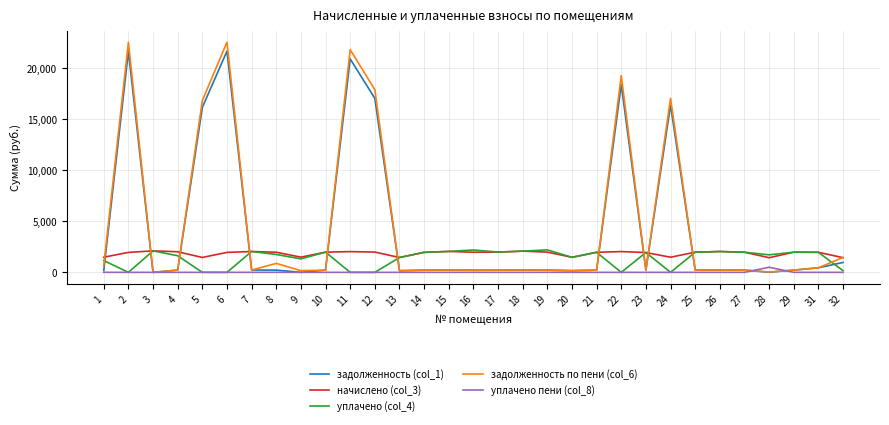

Is the value of задолженность по пени (col_6) at 3 greater than the value of начислено (col_3) at 21?

No